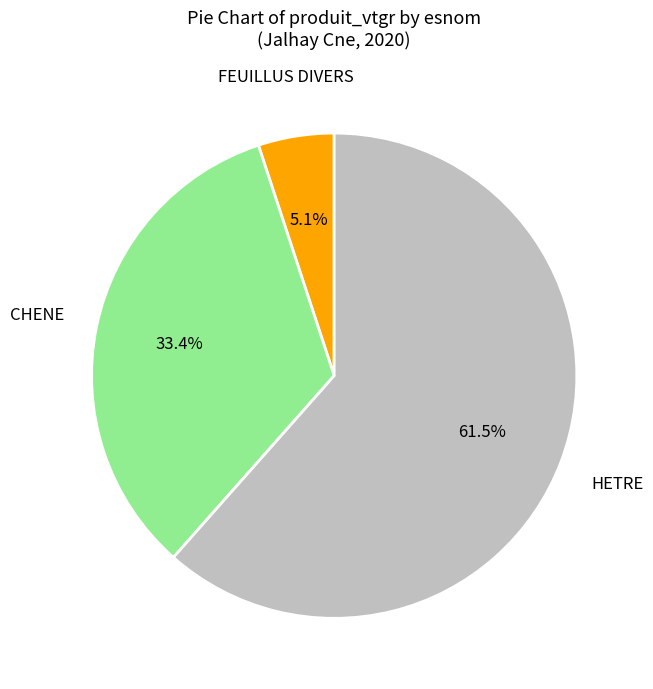

Does any single category account for the majority?

Yes